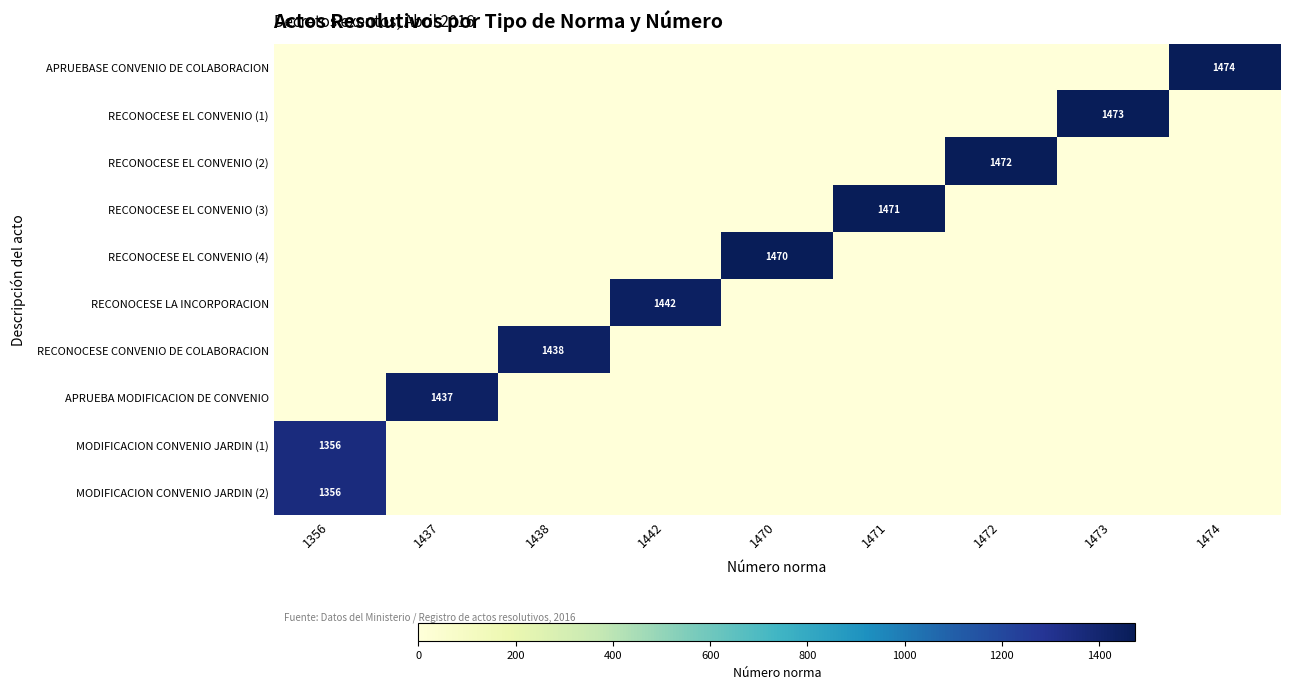

What is the total value across all series at 1438?

1438